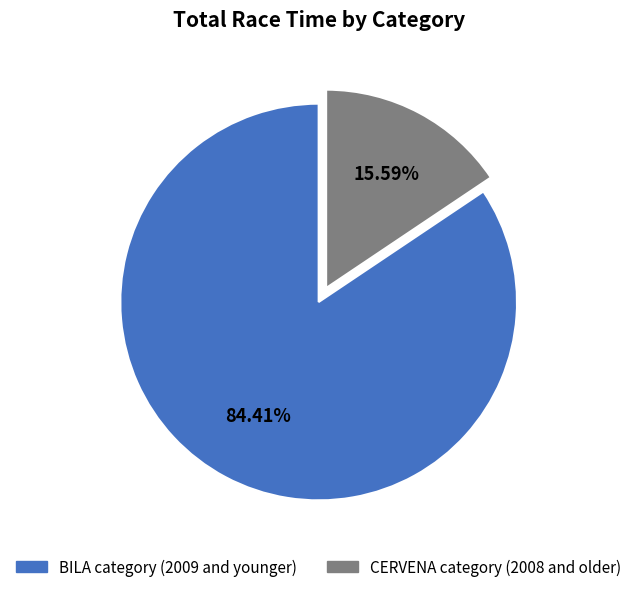

Does any single category account for the majority?

Yes